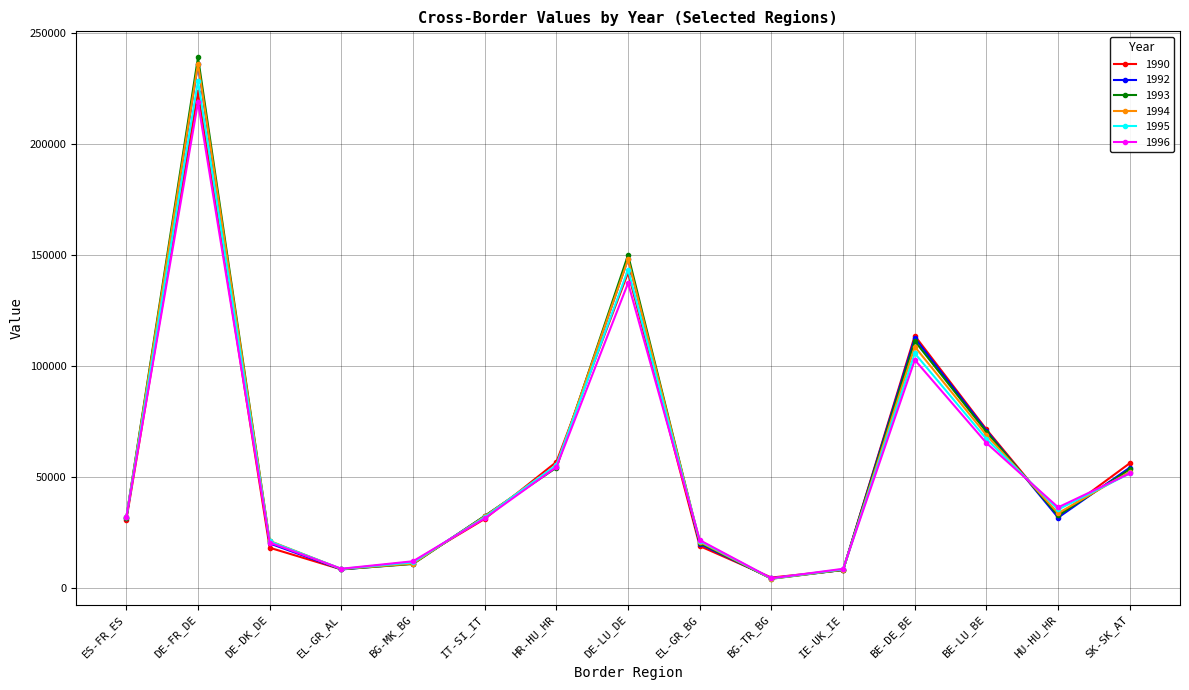

Where is the first local minimum for 1994?

EL-GR_AL